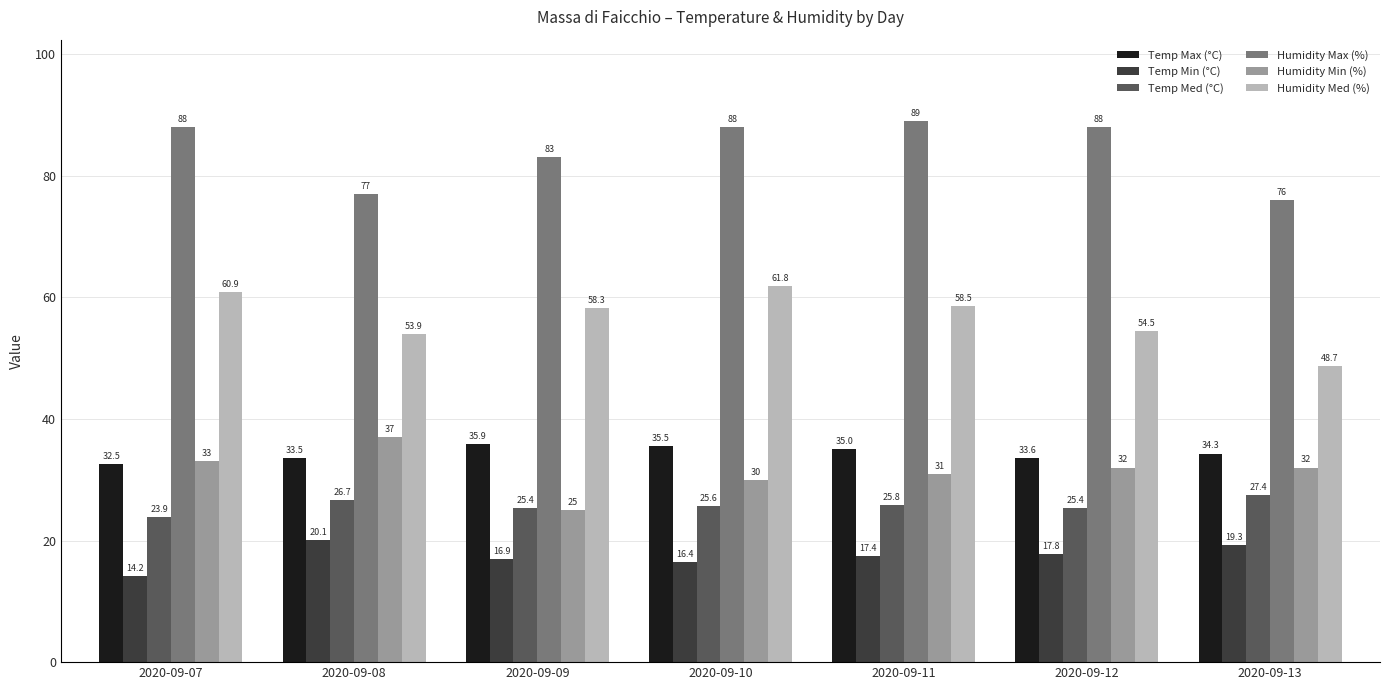

What is the difference between the maximum and second lowest values in the Temp Med (°C) series?

2.0